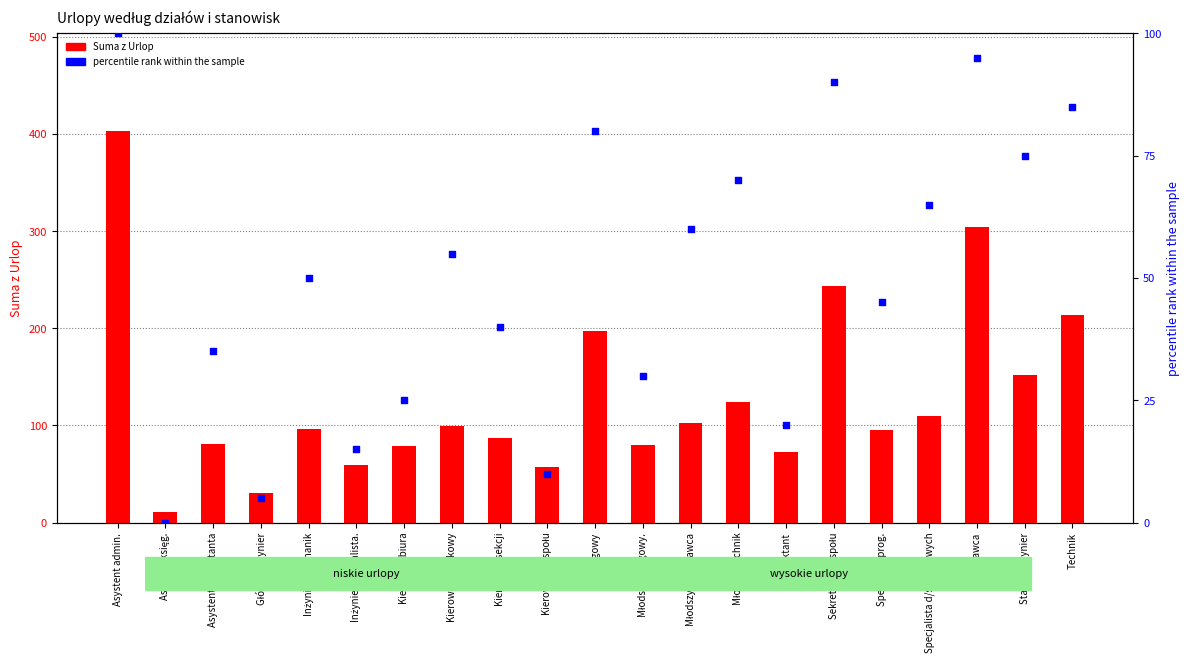

Which series reaches the minimum Y coordinate?

percentile rank within the sample